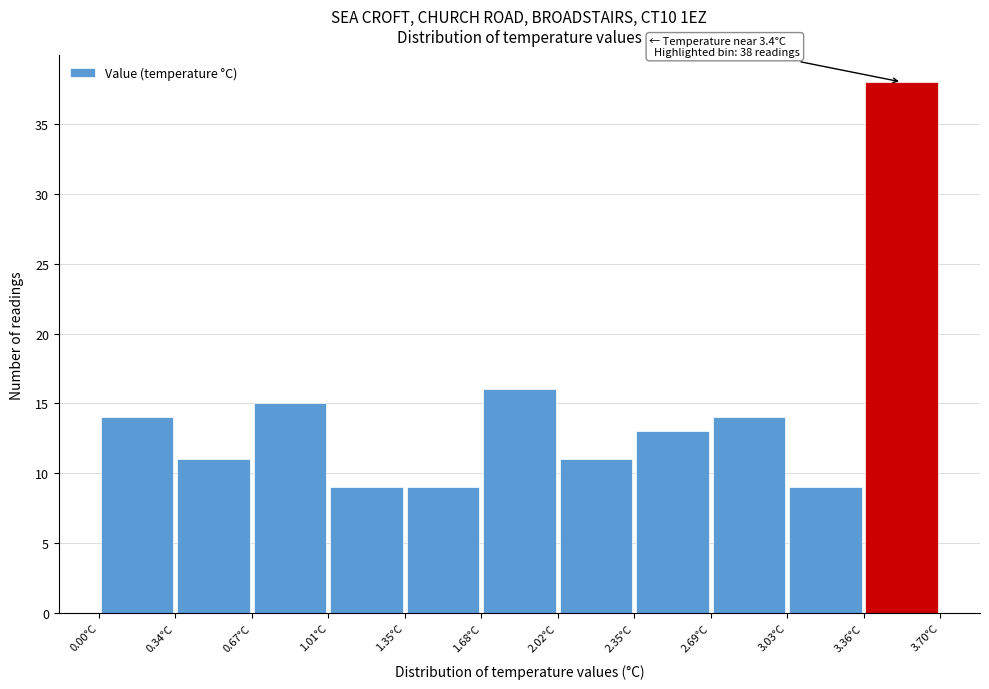

Which range on the x-axis has the tallest bar?

3.35 to 3.70